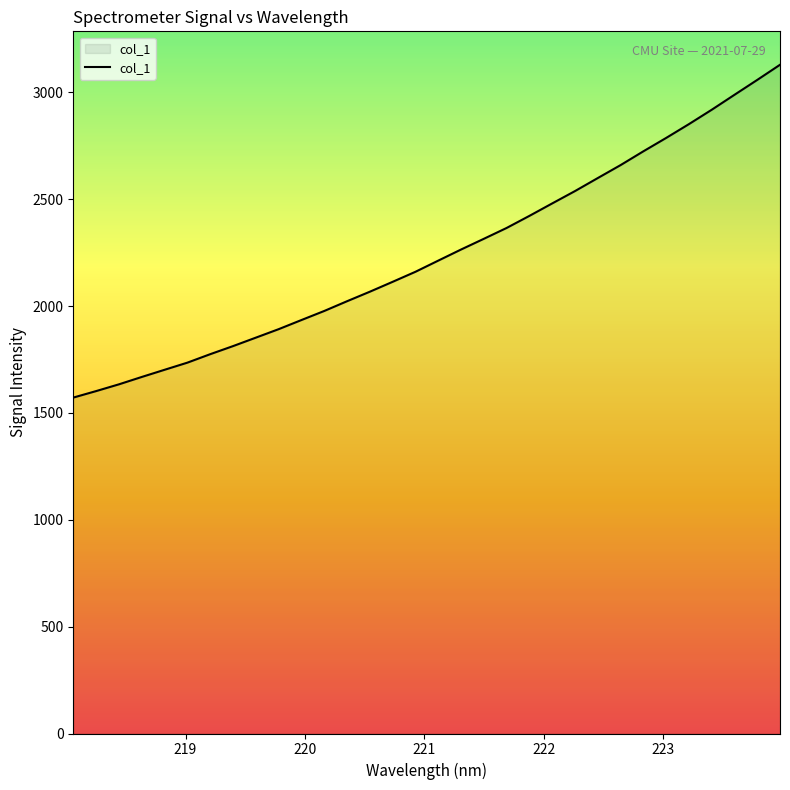

Does the chart have visible grid lines?

No